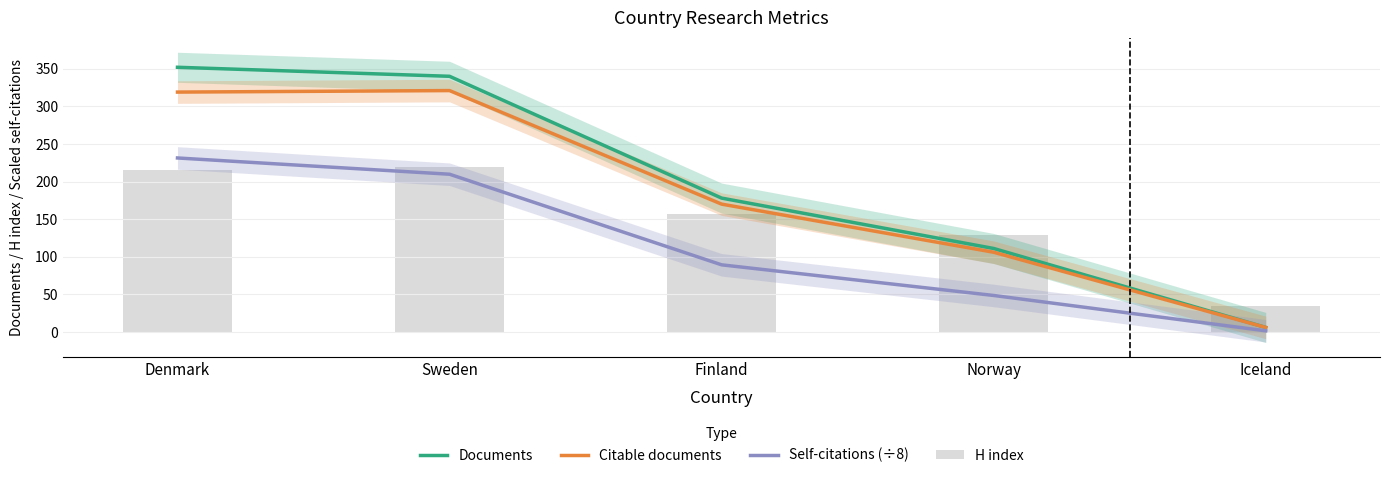

How many data points does each series have?

5